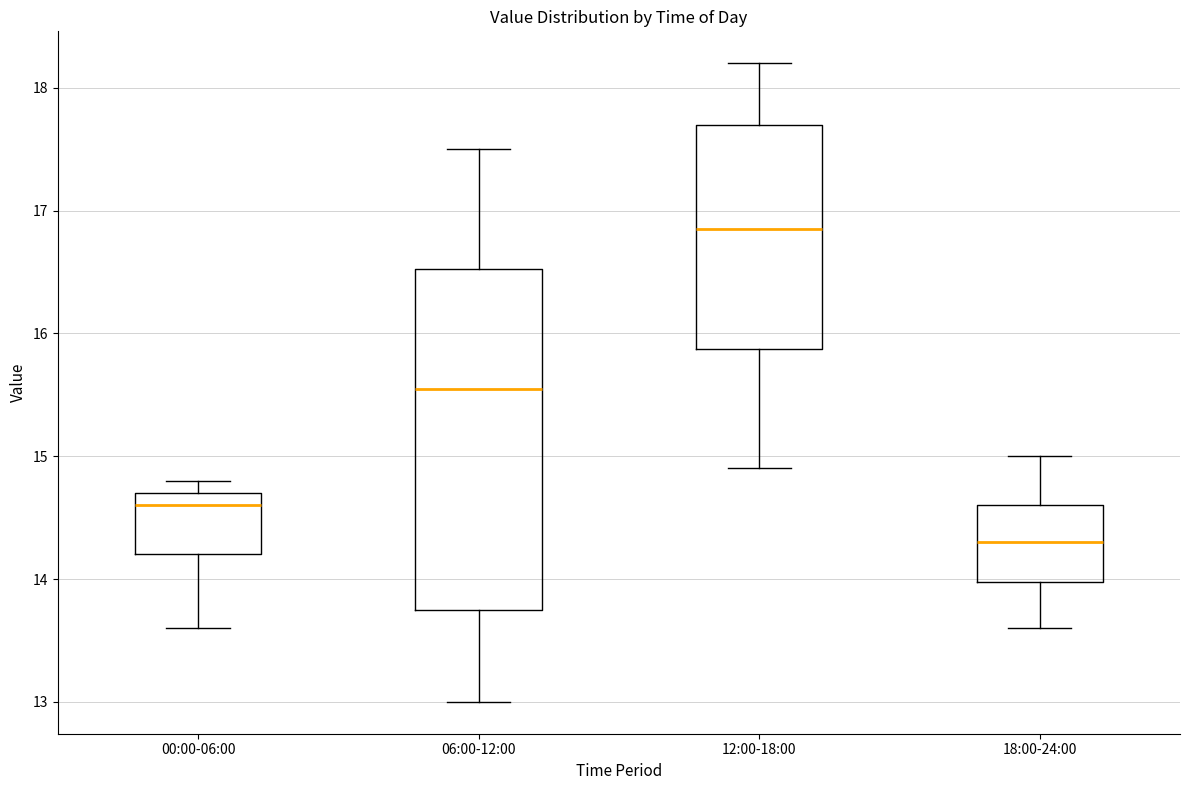

Reading left to right, transcribe this box plot: for each box, give where its median line is, the range the box spans, and where its two whiskers end, as read against the y-axis. The values are not printed on the chart, so give them approximately, as read against the axis.

00:00-06:00: median 14.6, box 14.2 to 14.7, whiskers 13.6 to 14.8
06:00-12:00: median 15.6, box 13.8 to 16.5, whiskers 13.0 to 17.5
12:00-18:00: median 16.9, box 15.9 to 17.7, whiskers 14.9 to 18.2
18:00-24:00: median 14.3, box 14.0 to 14.6, whiskers 13.6 to 15.0